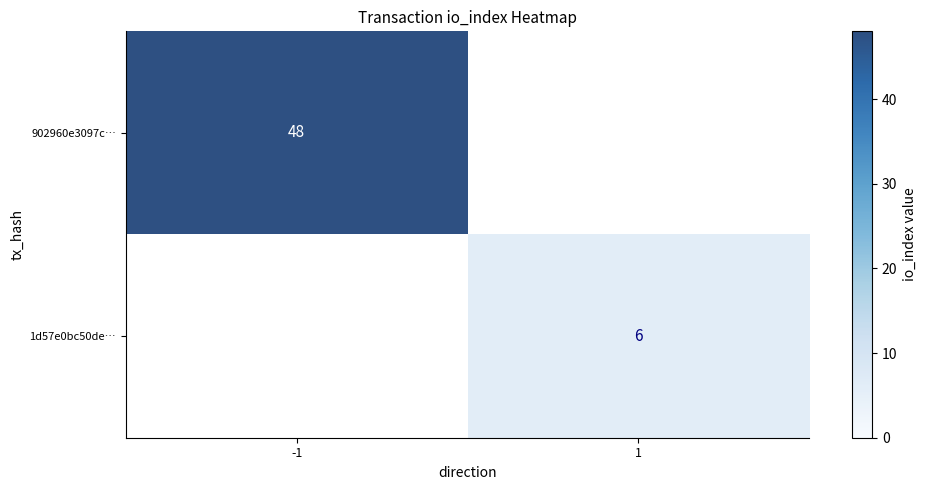

True or false: 902960e3097c… has a value of 79 at -1.

False